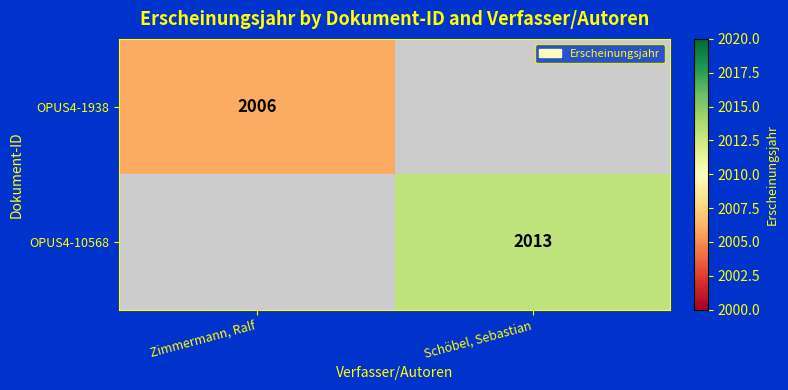

Is it true that OPUS4-1938 equals 2695 at Zimmermann, Ralf?

False